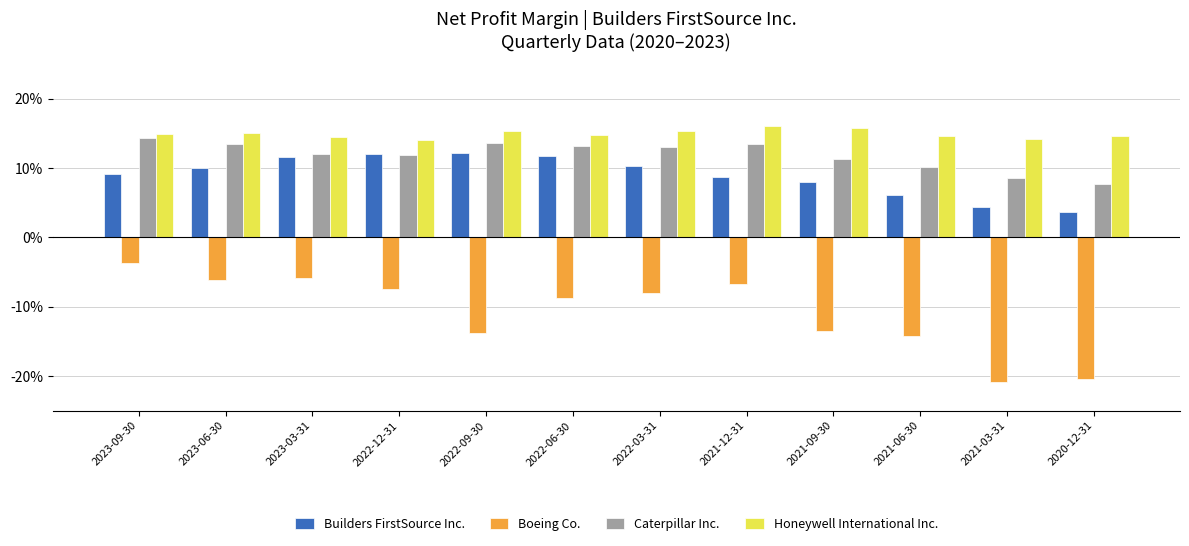

Is it true that Caterpillar Inc. equals 0.2 at 2022-03-31?

False